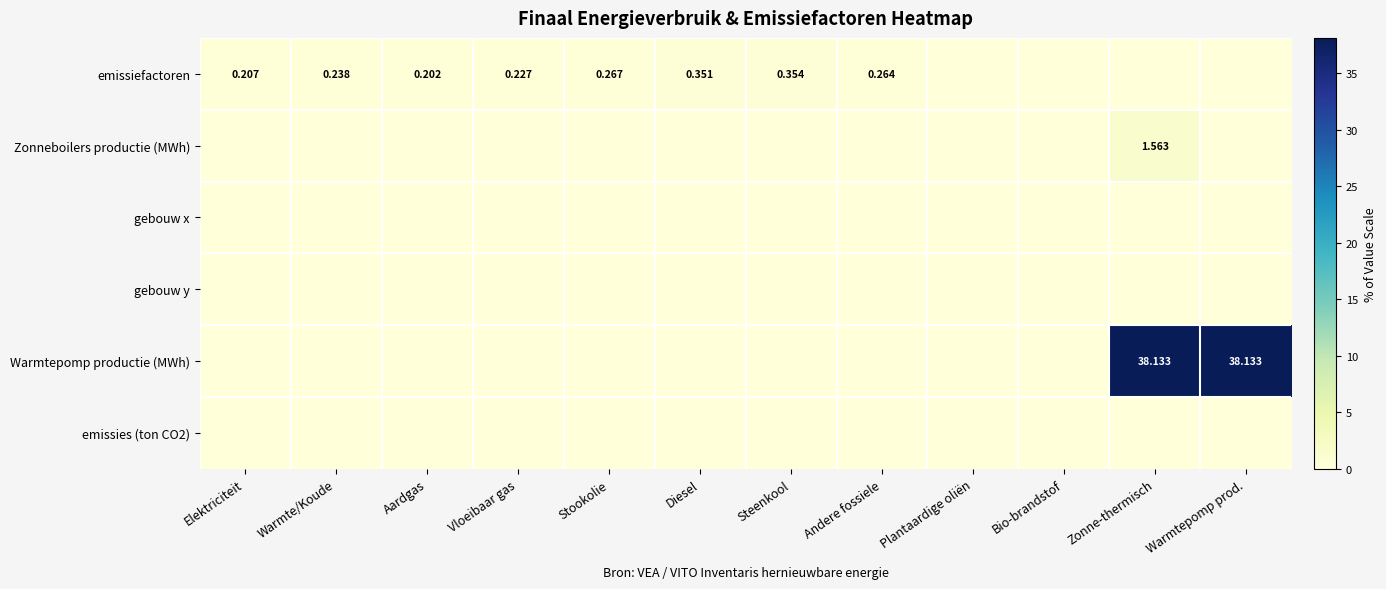

How many values in the Warmtepomp productie (MWh) series exceed 0?

2